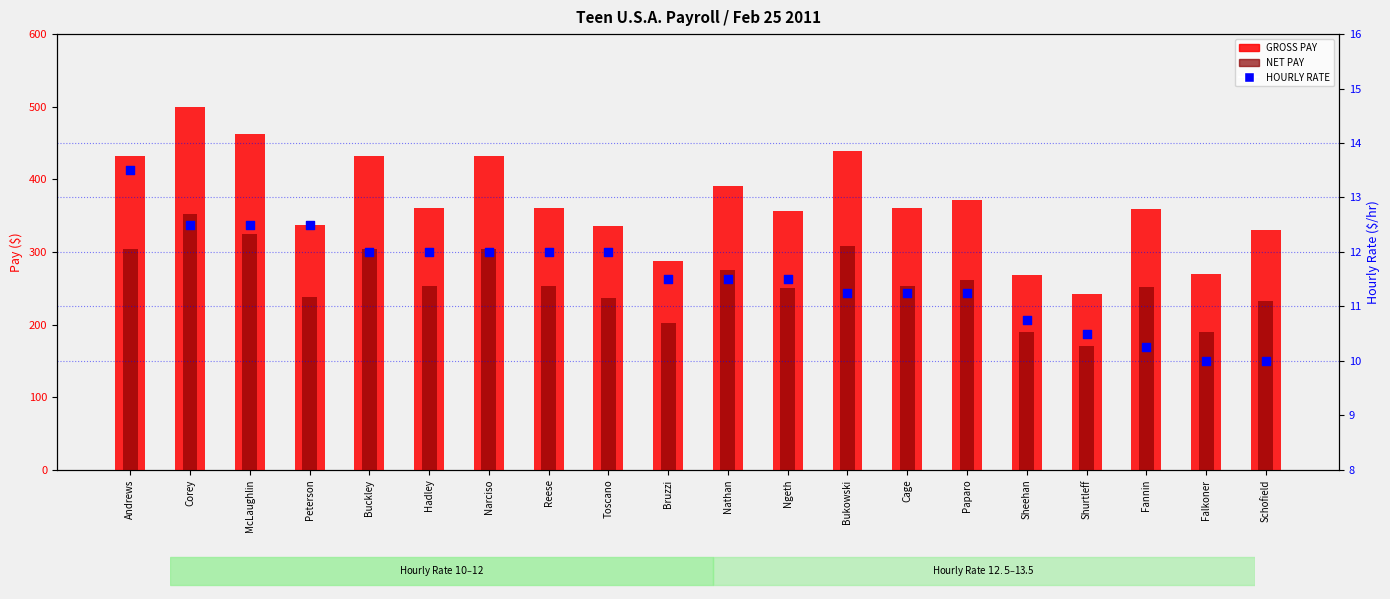

Which series contains the lowest Y value?

HOURLY RATE